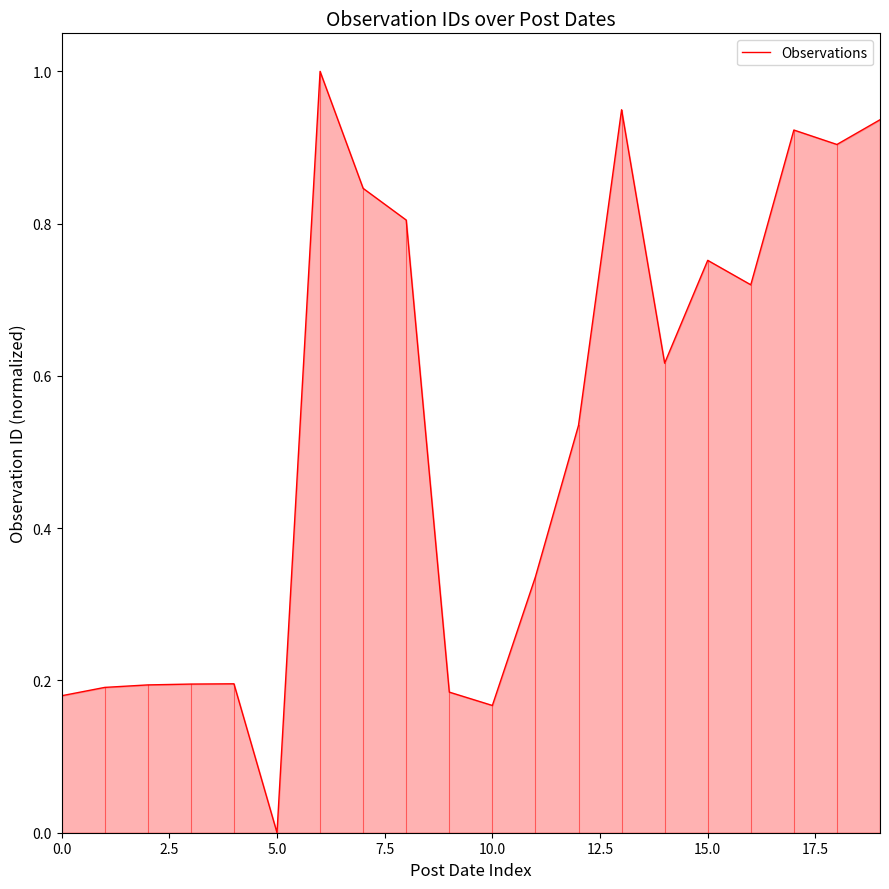

What is the maximum value shown in the chart?

1.0